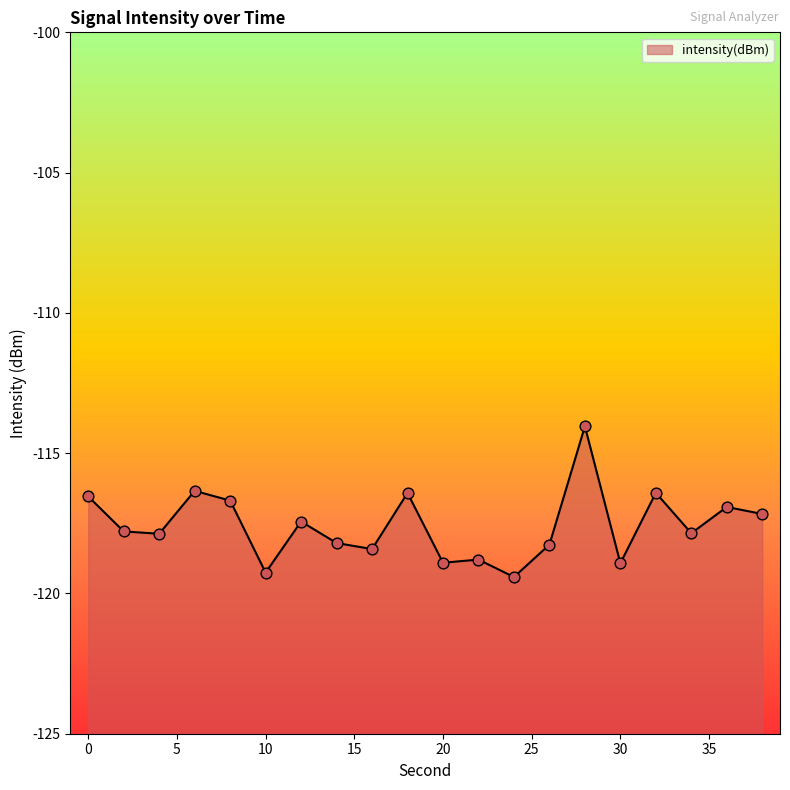

What is the change in value from 0 to 32?

+0.1